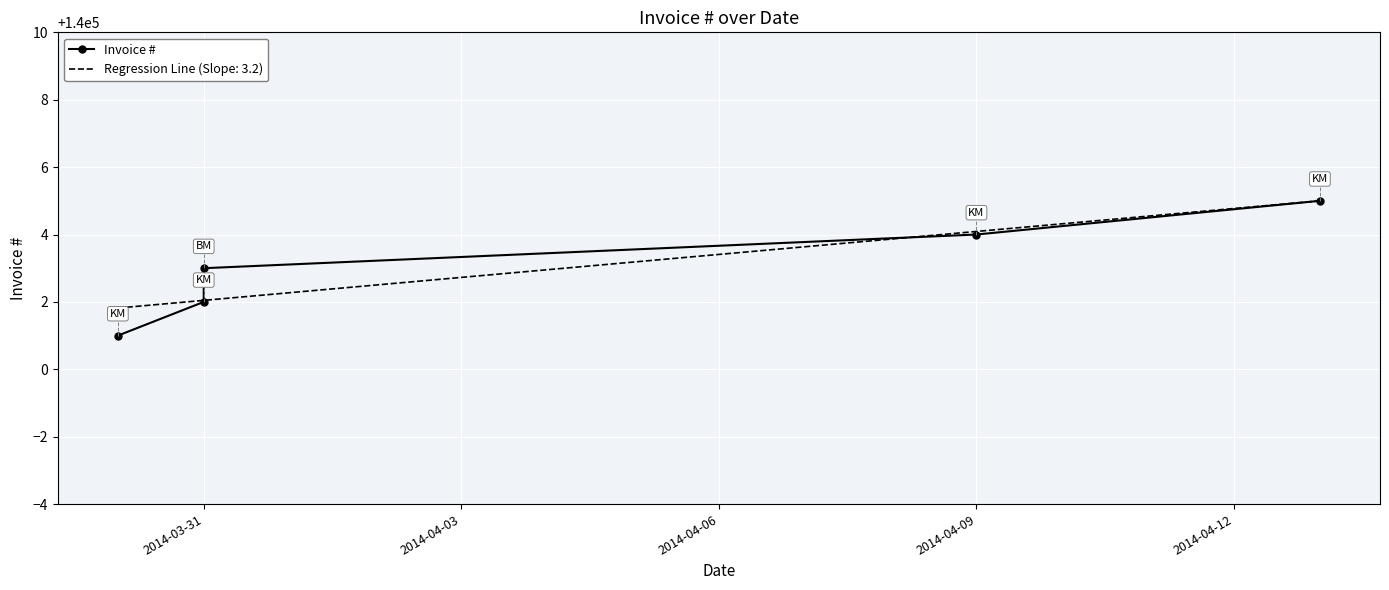

What is the highest value of the Regression Line (Slope: 3.2) series?

140005.0